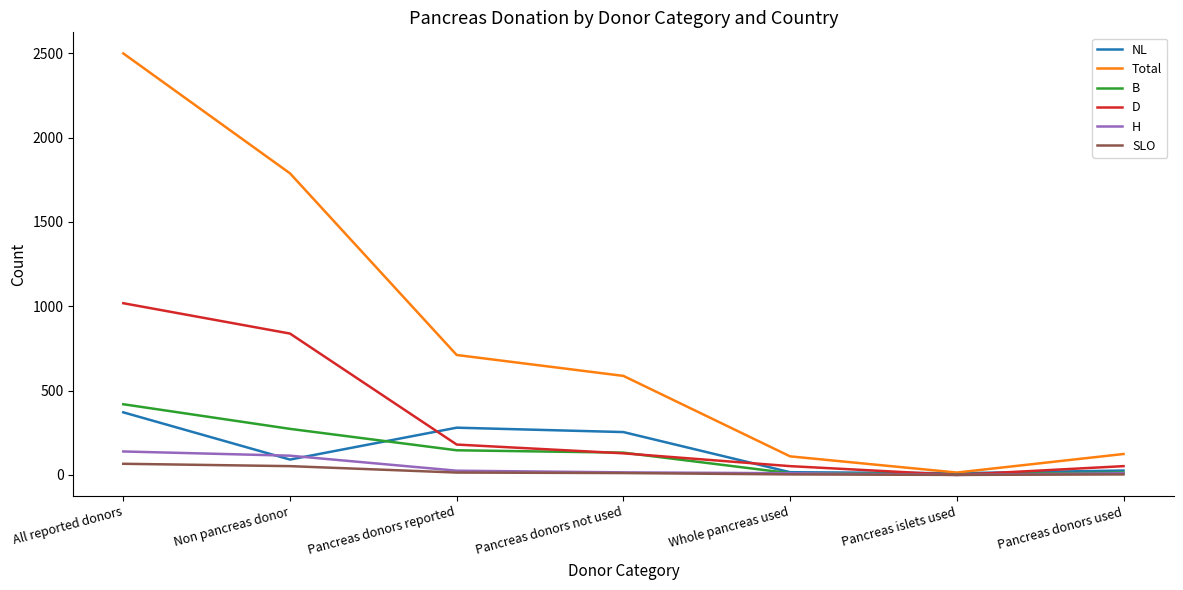

What is the spread (max minus min) of values at Whole pancreas used?

107